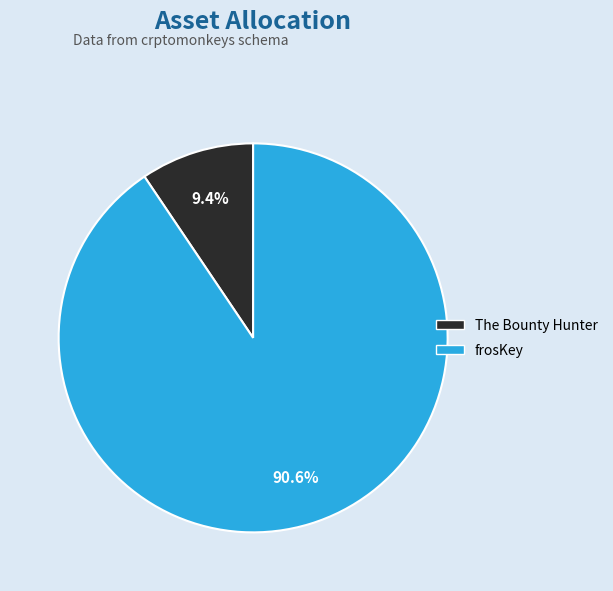

What percentage is the The Bounty Hunter slice, to the nearest percent?

9%